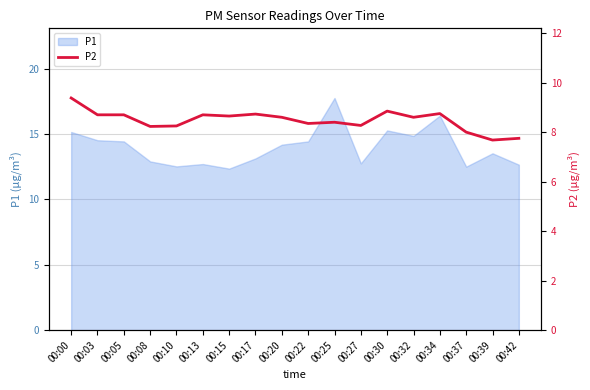

The value at 00:25 is 3.1. True or false?

False